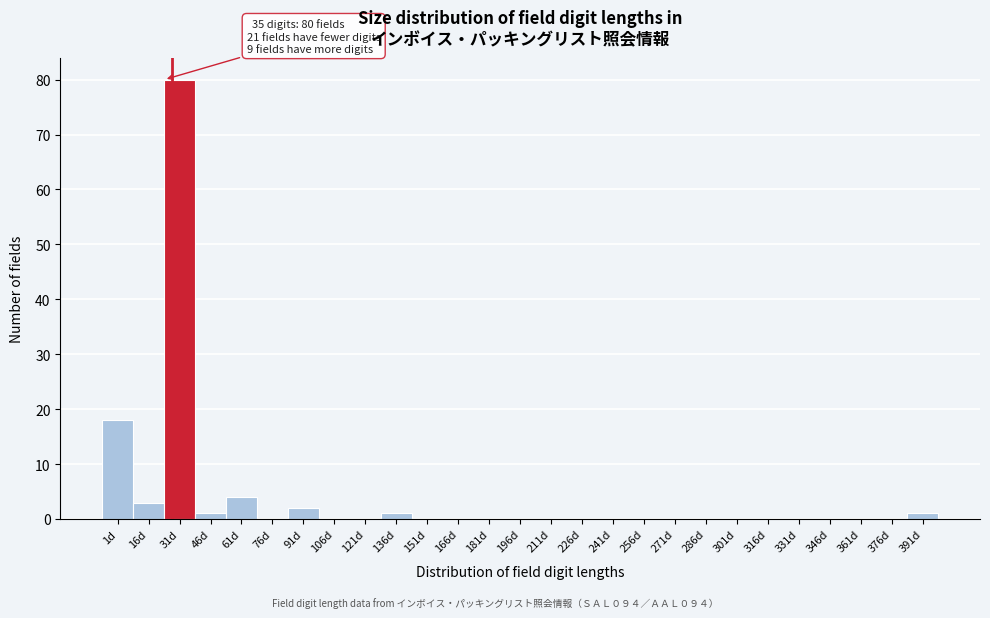

Reading left to right, transcribe all the data shown in this chart.

1d=18	16d=3	31d=80	46d=1	61d=4	76d=0	91d=2	106d=0	121d=0	136d=1	151d=0	166d=0	181d=0	196d=0	211d=0	226d=0	241d=0	256d=0	271d=0	286d=0	301d=0	316d=0	331d=0	346d=0	361d=0	376d=0	391d=1